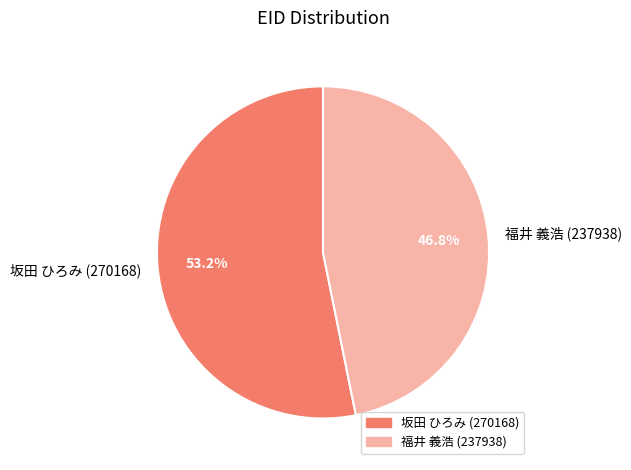

Is it true that 福井 義浩 (237938) is 56% of the pie?

False